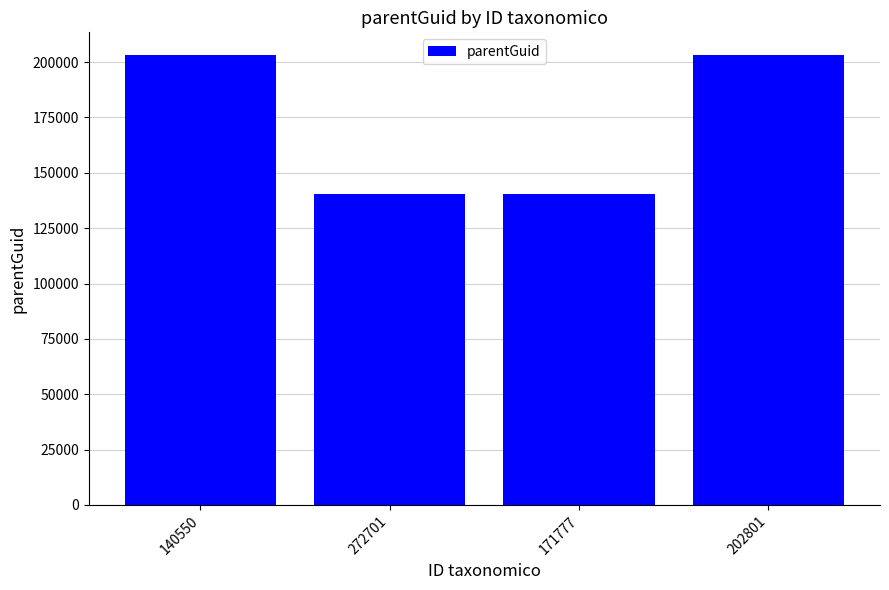

Reading left to right, transcribe all the data shown in this chart.

203262	140550	140550	203262